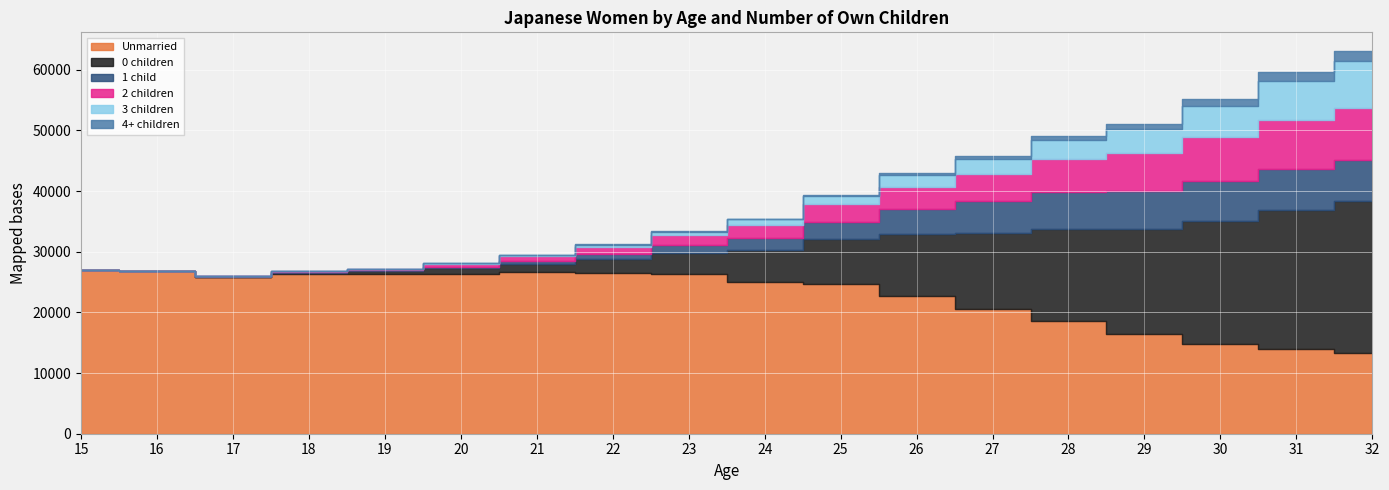

The value of 4+ children at 19 is 2. True or false?

False